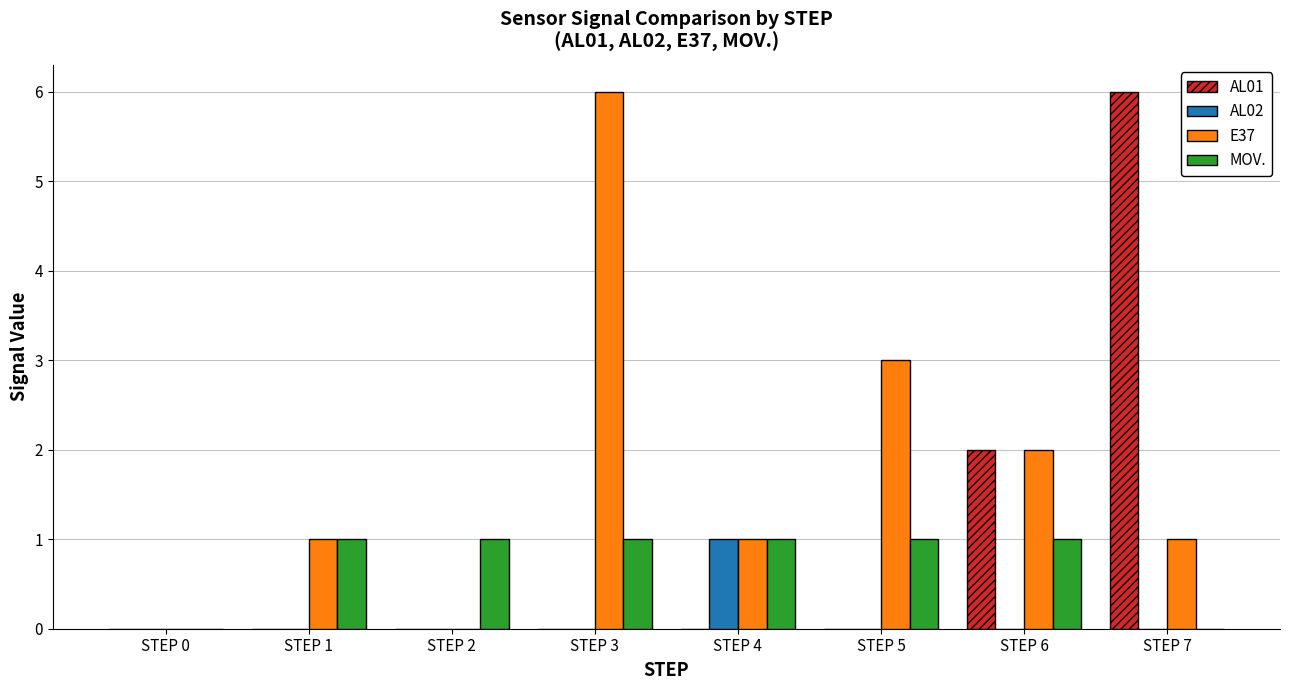

Which category has the highest value in the E37 series?

STEP 3